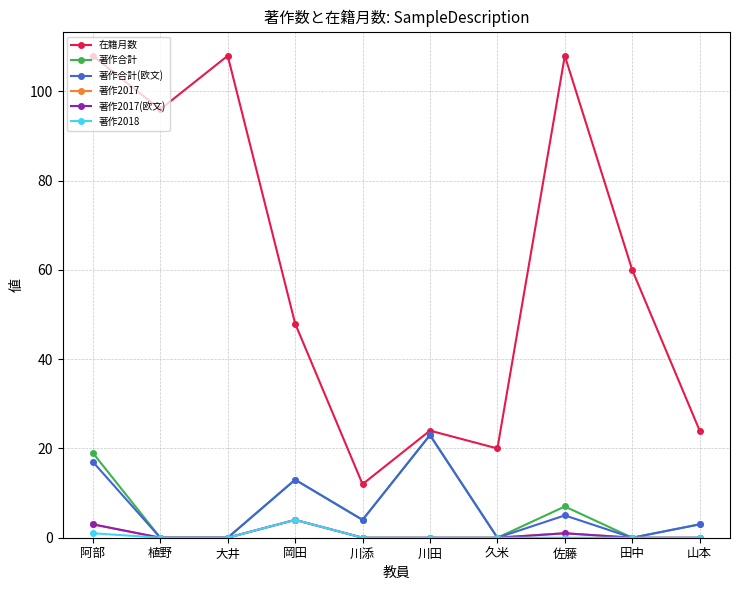

Is this an area chart (filled region under the line)?

No